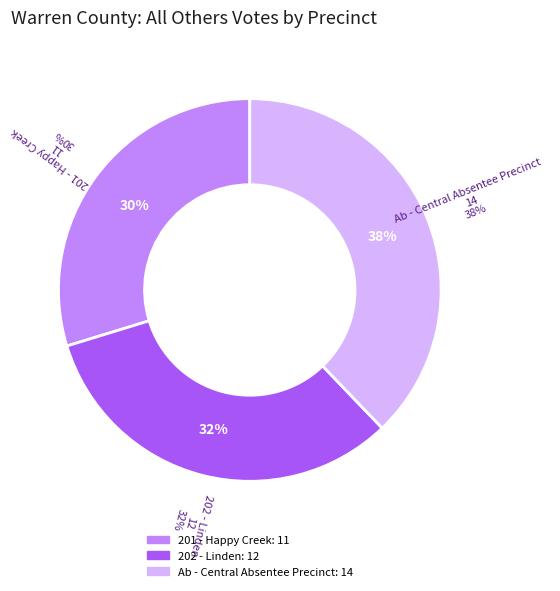

Rank the categories by value from highest to lowest.

Ab - Central Absentee Precinct, 202 - Linden, 201 - Happy Creek